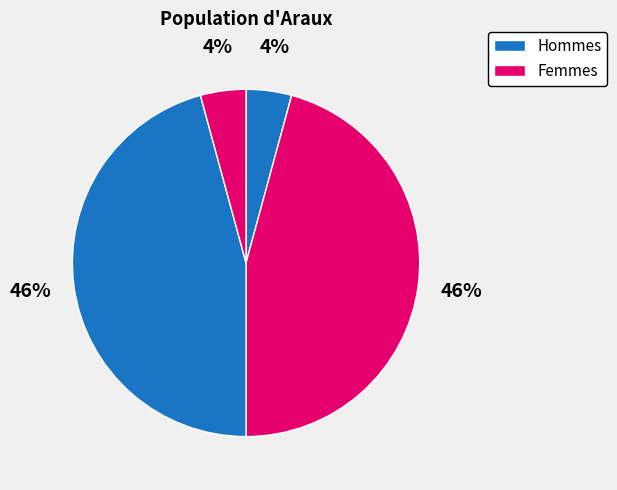

Count the number of slices in the pie.

4